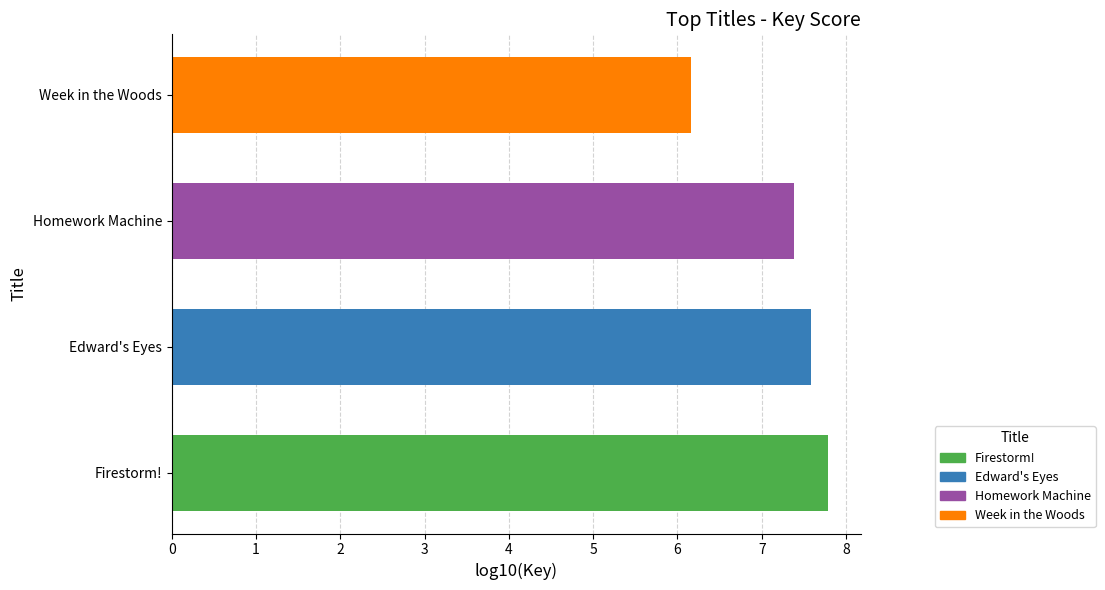

Reading left to right, list all the values displayed in this chart.

Firestorm!=60953134	Edward's Eyes=38022558	Homework Machine=24080699	Week in the Woods=1427580